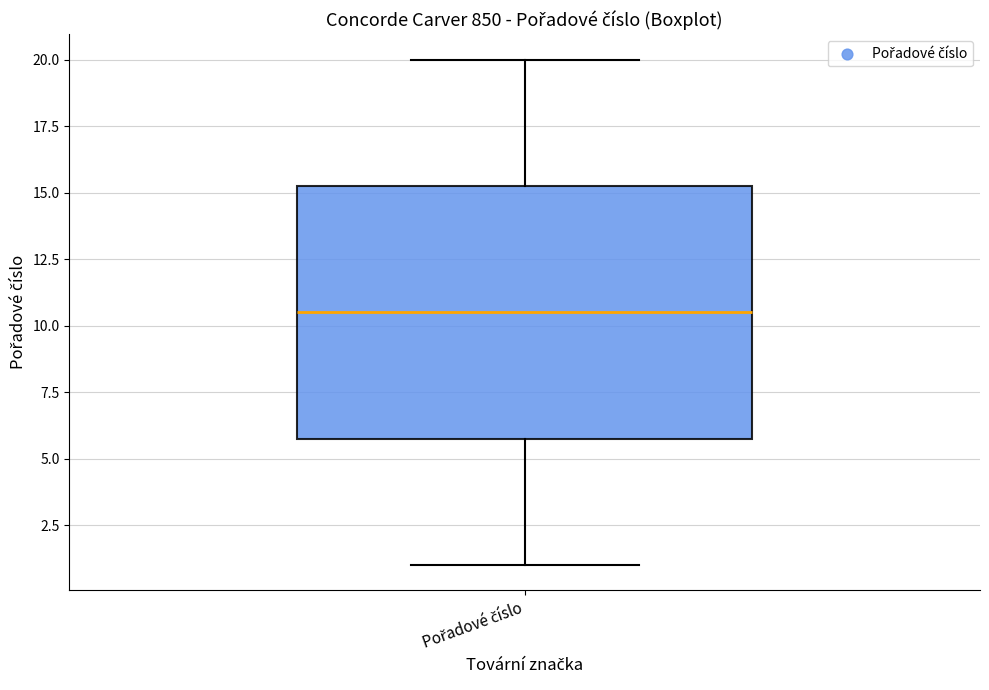

Transcribe this box plot: give where the median line is, the range the box spans, and where the two whiskers end, as read against the y-axis. The values are not printed on the chart, so give them approximately, as read against the axis.

median 10.5, box 6.0 to 15.5, whiskers 1.0 to 20.0